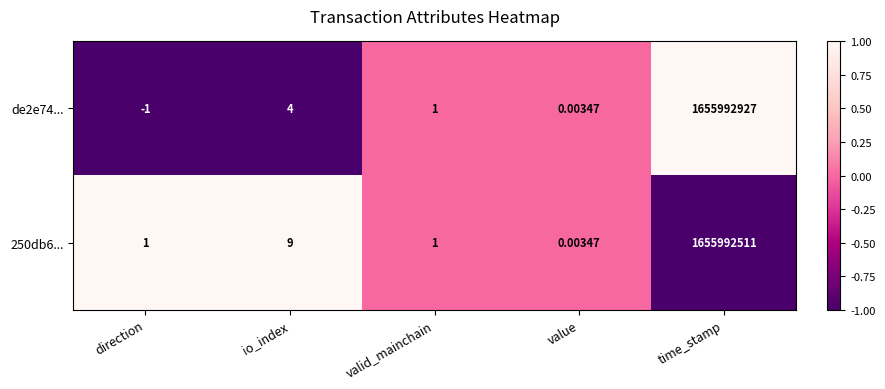

What is the smallest value displayed?

-1.0